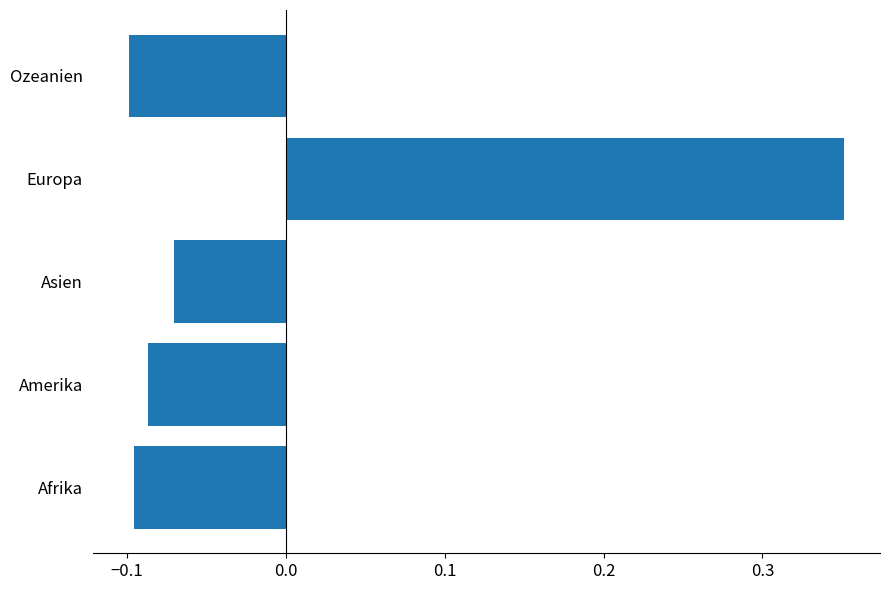

The value at Asien is -0.1. True or false?

True